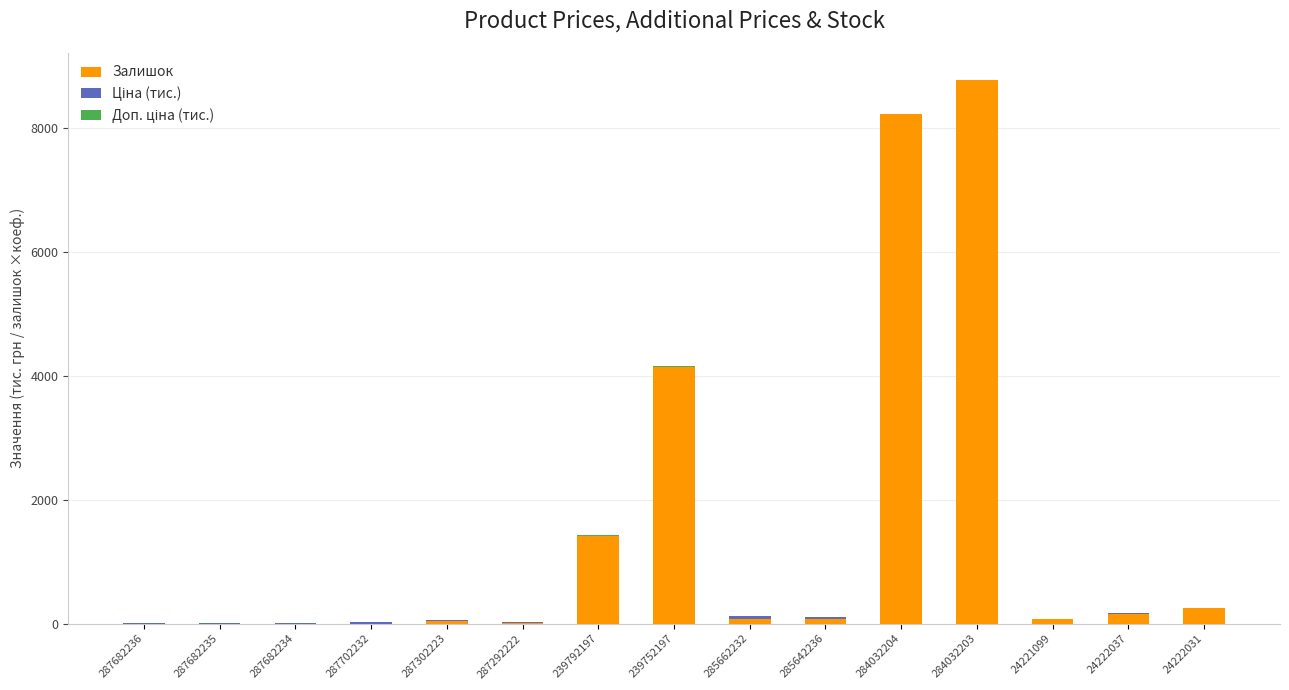

Which label corresponds to the largest value in the chart?

284032203